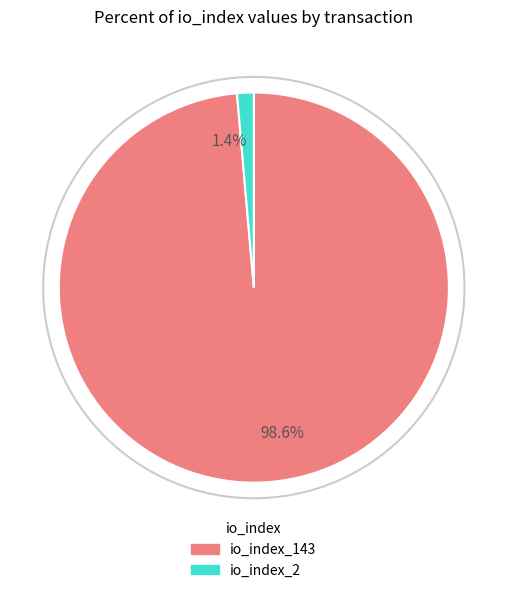

Between 1.4% and 98.6%, which is larger?

98.6%